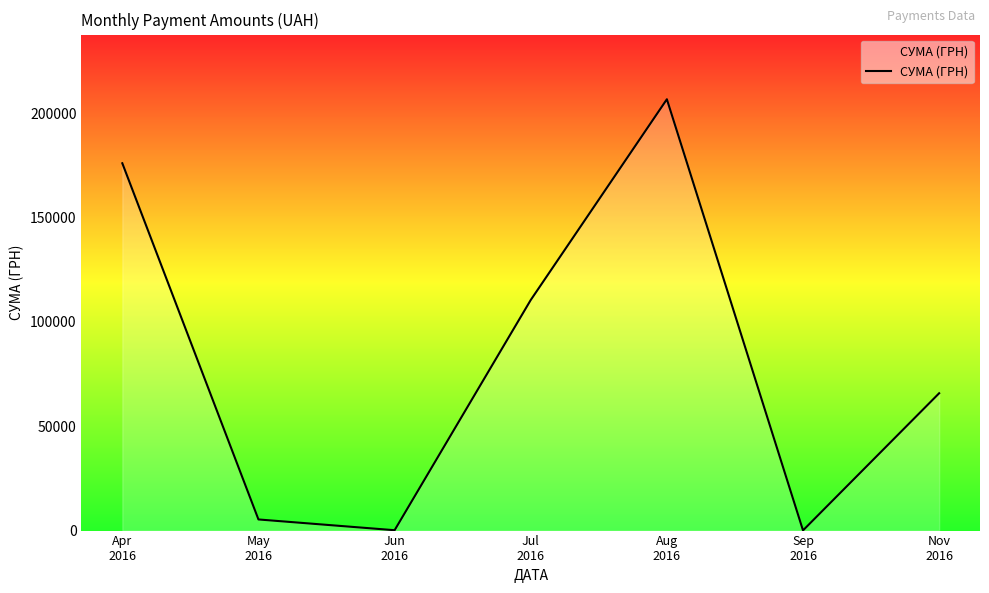

What is the difference between the maximum and second lowest values?

206455.6